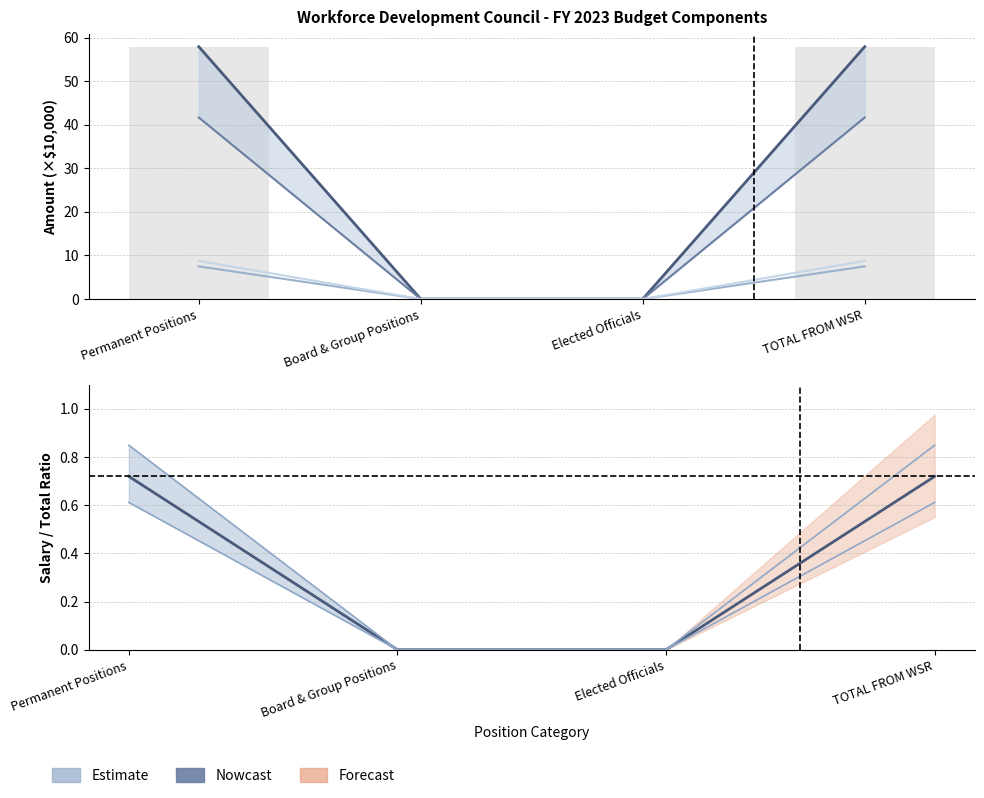

Which category has the highest value in the FY 2023 HEALTH BENEFITS series?

Permanent Positions